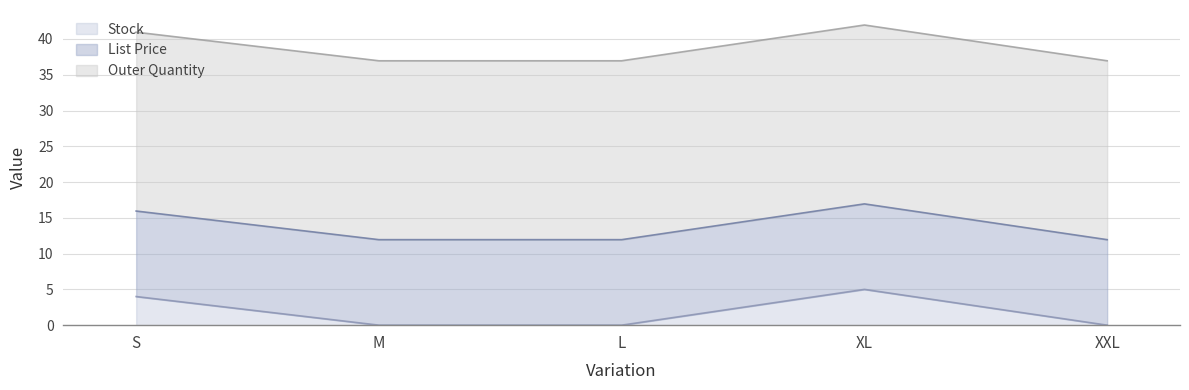

Which category has the highest value in the Stock series?

XL